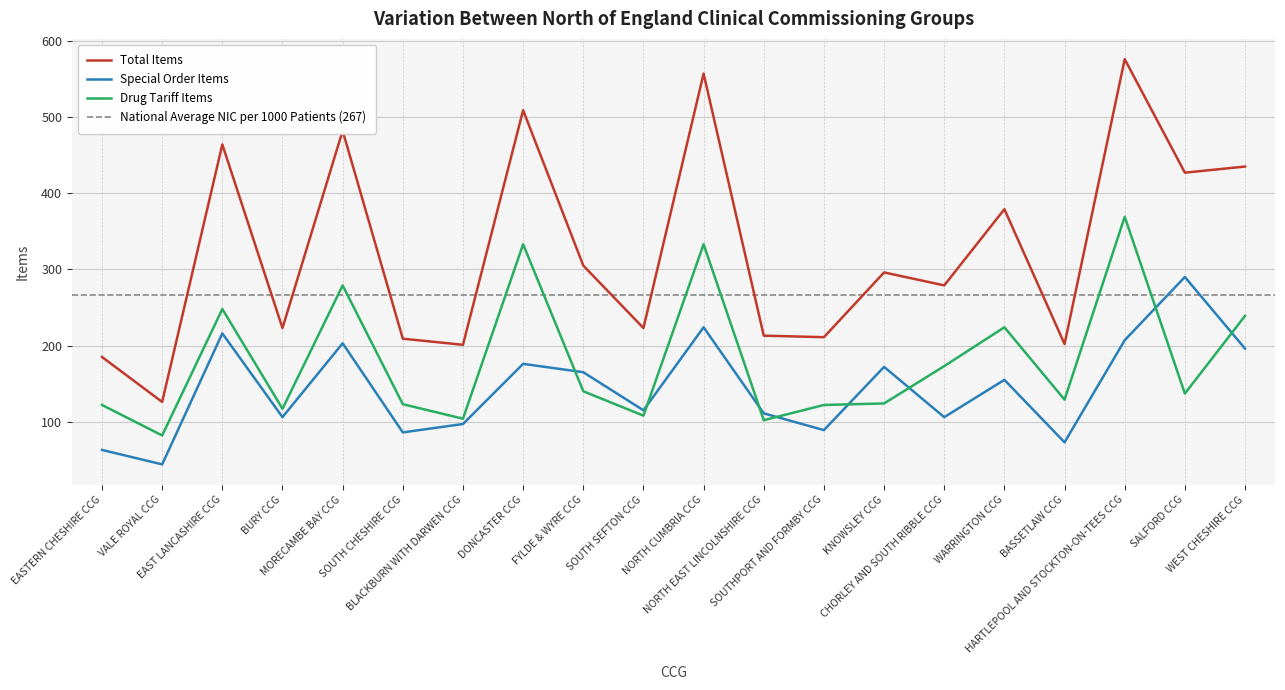

The Total Items series shows 202 at BASSETLAW CCG. True or false?

True